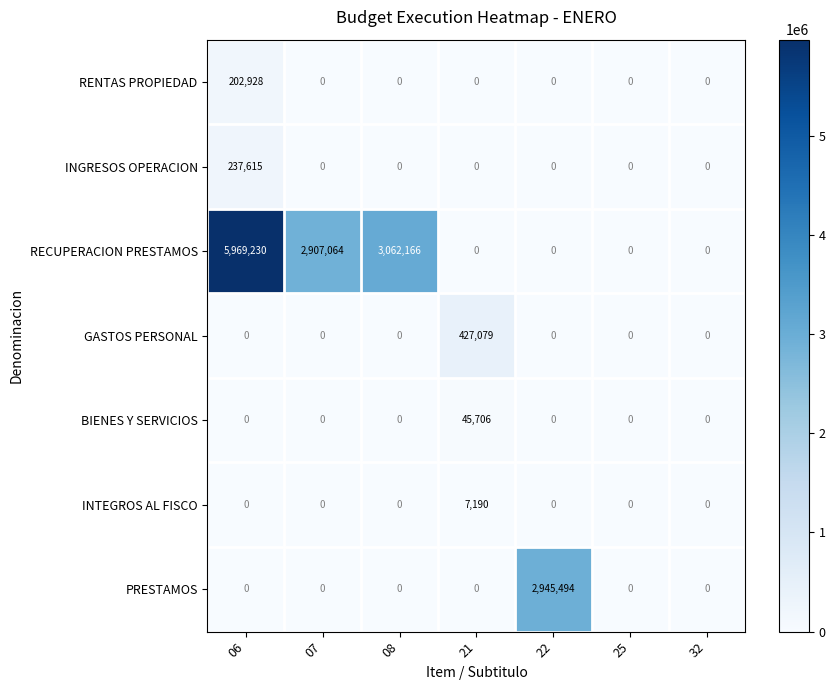

Which series has the widest spread of values?

RECUPERACION PRESTAMOS